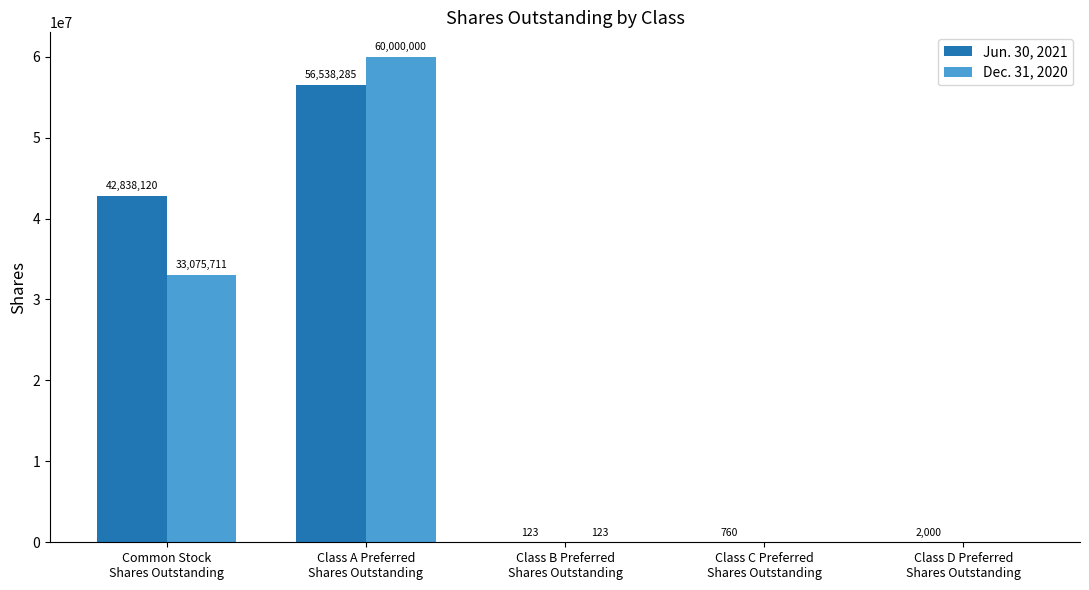

What is the sum of the Jun. 30, 2021 values at Class B Preferred
Shares Outstanding and Class C Preferred
Shares Outstanding?

883